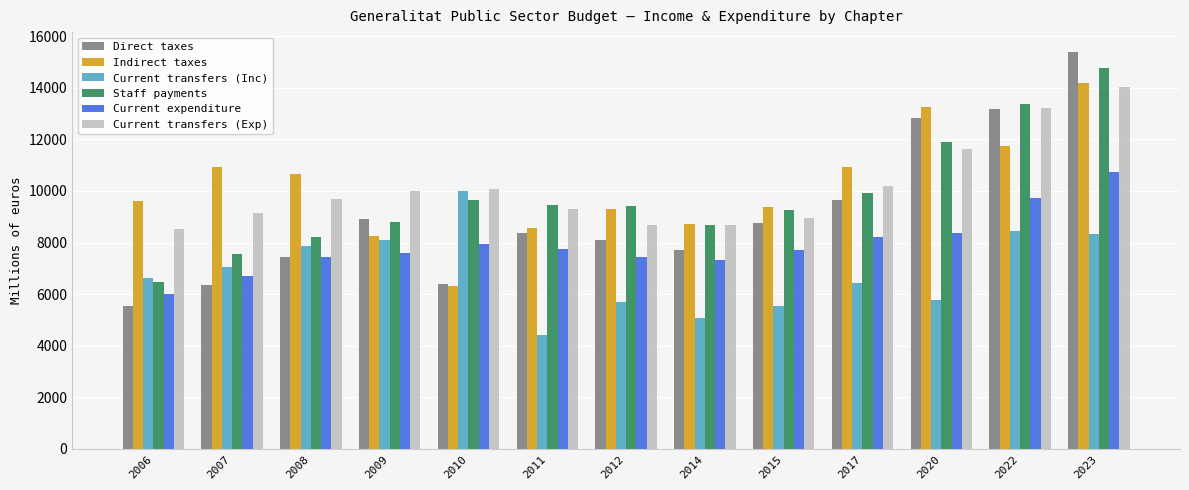

How many series are shown in this chart?

6